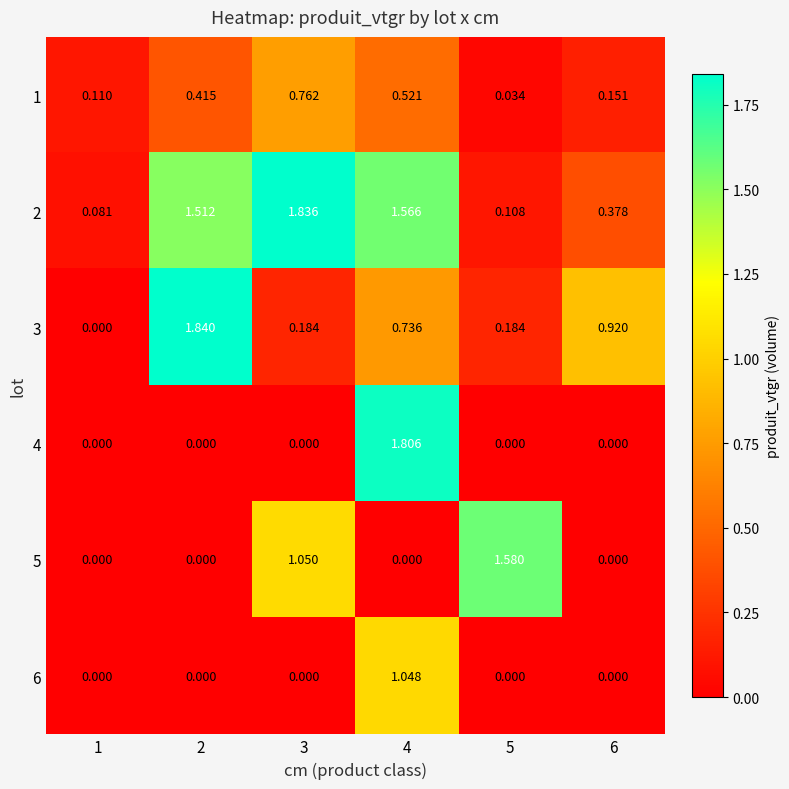

Is the value of 4 at 1 greater than the value of 5 at 5?

No